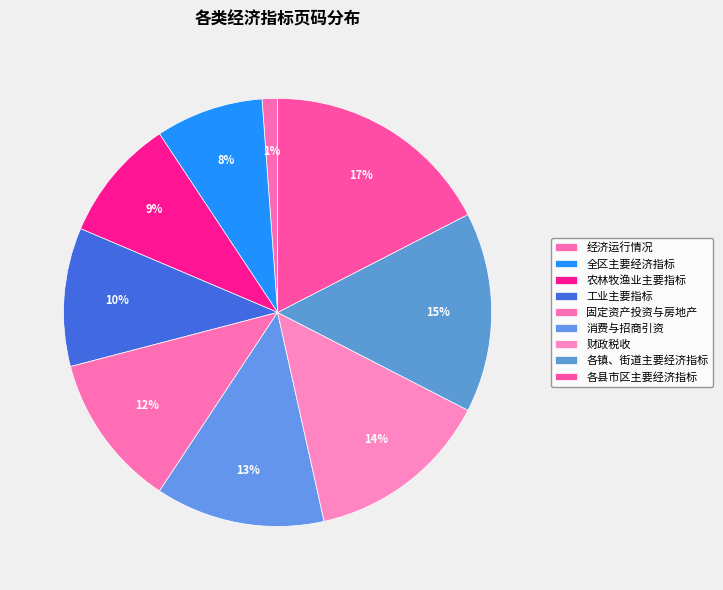

Is it true that 工业主要指标 is 10% of the pie?

True